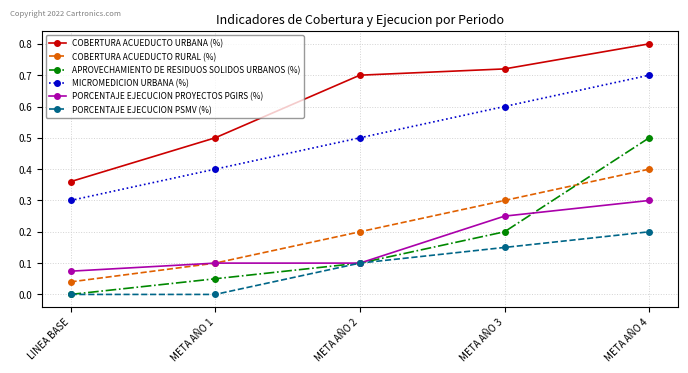

At which category does the chart reach its peak across all series?

META AÑO 4